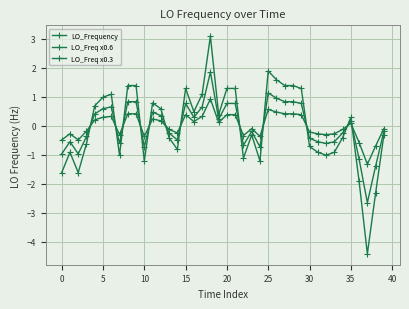

Reading right to left, transcribe all the data shown in this chart.

LO_Frequency: -0.3	-2.3	-4.4	-1.9	0.3	-0.4	-0.9	-1.0	-0.9	-0.7	1.3	1.4	1.4	1.6	1.9	-1.2	-0.3	-1.1	1.3	1.3	0.4	3.1	1.1	0.5	1.3	-0.8	-0.4	0.6	0.8	-1.2	1.4	1.4	-1.0	1.1	1.0	0.7	-0.6	-1.6	-0.9	-1.6
LO_Freq x0.6: -0.2	-1.4	-2.6	-1.1	0.2	-0.2	-0.5	-0.6	-0.5	-0.4	0.8	0.8	0.8	1.0	1.1	-0.7	-0.2	-0.7	0.8	0.8	0.2	1.9	0.7	0.3	0.8	-0.5	-0.2	0.4	0.5	-0.7	0.8	0.8	-0.6	0.7	0.6	0.4	-0.4	-1.0	-0.5	-1.0
LO_Freq x0.3: -0.1	-0.7	-1.3	-0.6	0.1	-0.1	-0.3	-0.3	-0.3	-0.2	0.4	0.4	0.4	0.5	0.6	-0.4	-0.1	-0.3	0.4	0.4	0.1	0.9	0.3	0.1	0.4	-0.2	-0.1	0.2	0.2	-0.4	0.4	0.4	-0.3	0.3	0.3	0.2	-0.2	-0.5	-0.3	-0.5